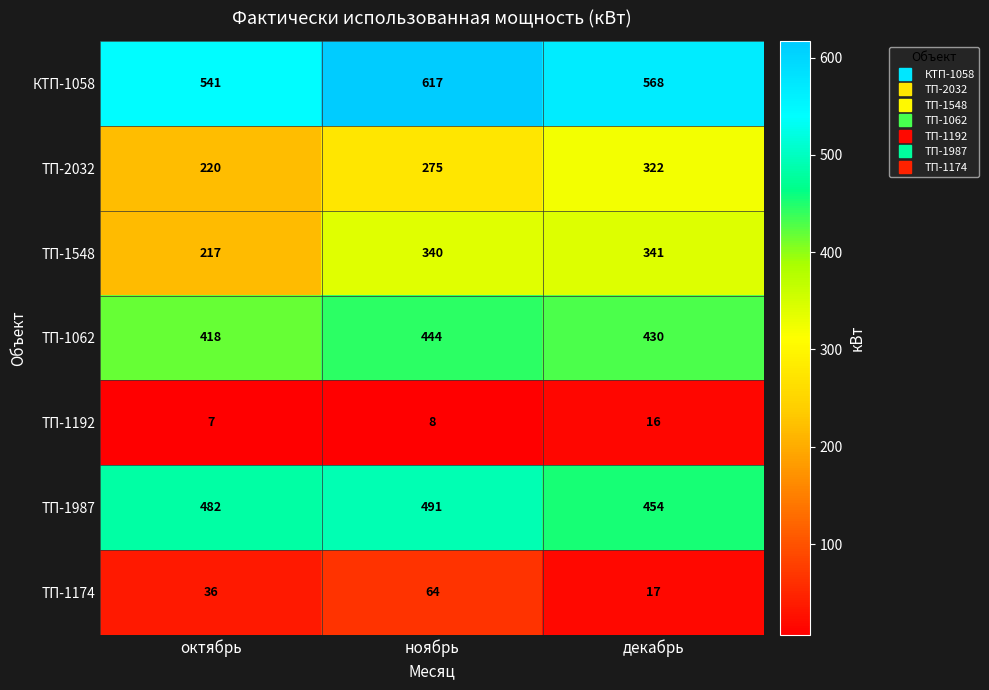

Where does the ТП-1062 series first go above 430?

ноябрь